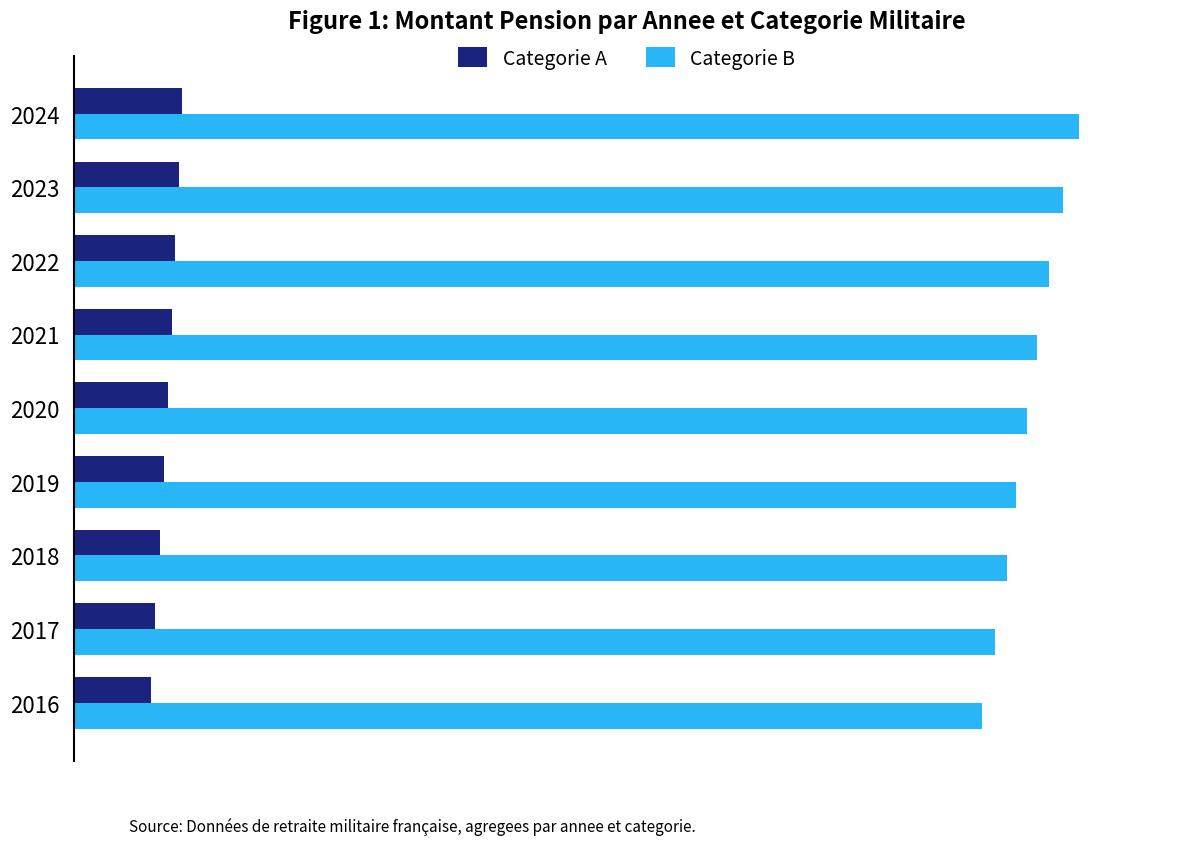

What are all the series names shown in the legend?

Categorie A, Categorie B